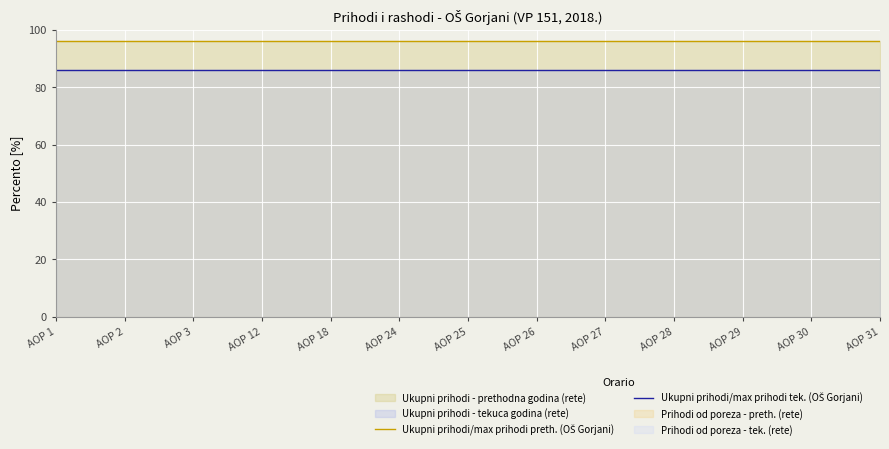

What is the total value across all series at AOP 29?

181.9